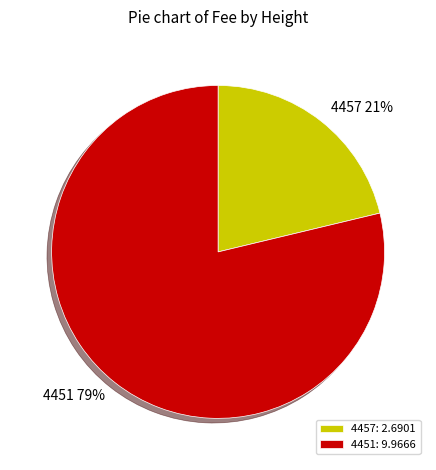

What percentage is the 4451 slice, to the nearest percent?

79%